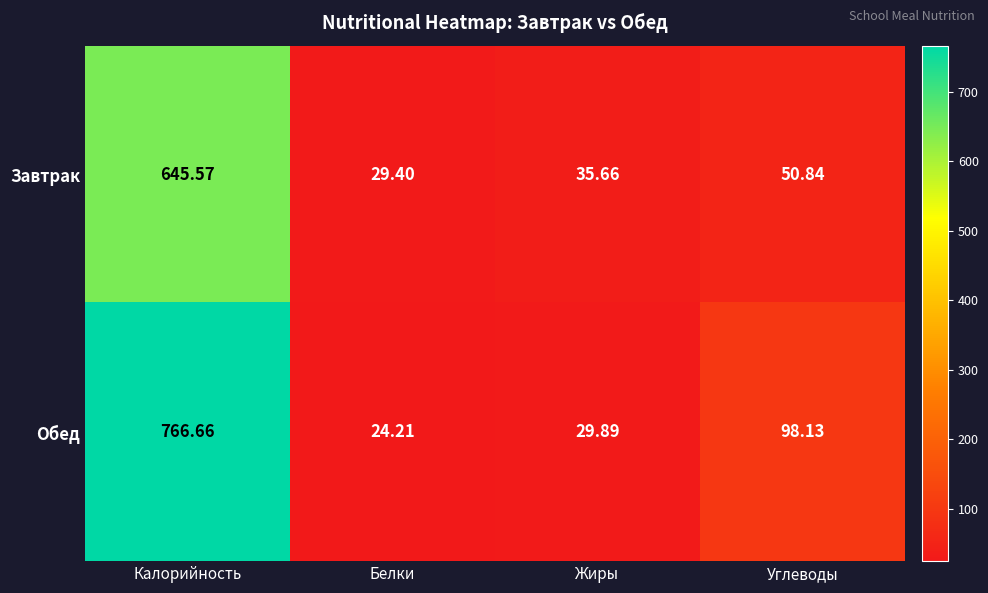

At which category is the sum across all series the highest?

Калорийность